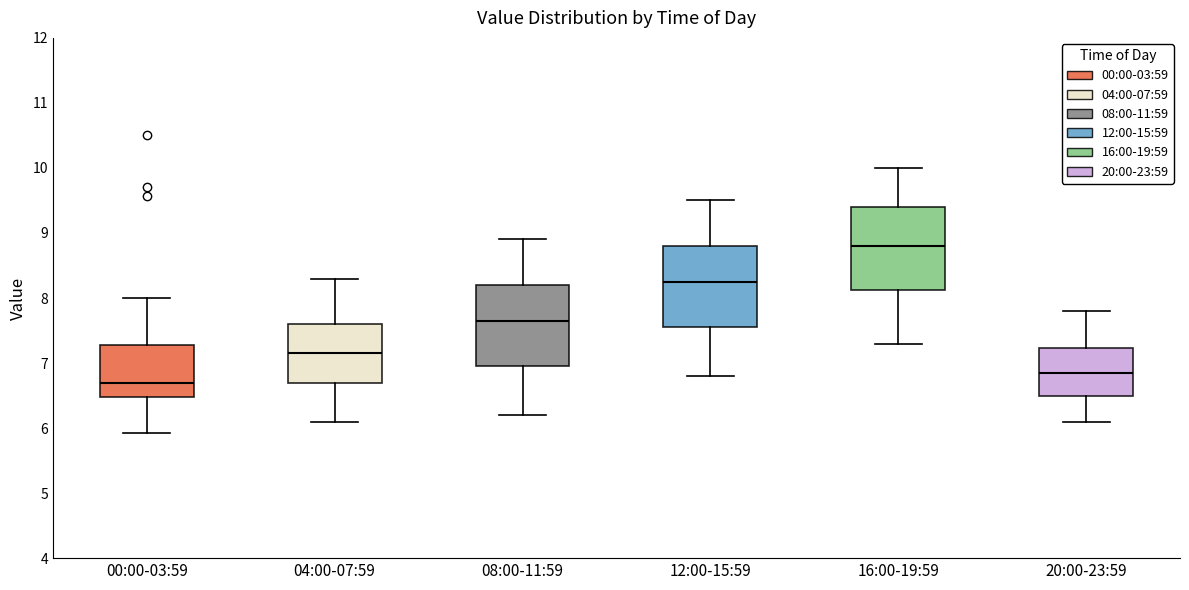

Reading left to right, read every box against the y-axis: the position of its median line, the range the box covers, and the ends of its whiskers. The values are not printed on the chart, so give them approximately, as read against the axis.

00:00-03:59: median 6.7, box 6.5 to 7.3, whiskers 5.9 to 8.0
04:00-07:59: median 7.2, box 6.7 to 7.6, whiskers 6.1 to 8.3
08:00-11:59: median 7.7, box 7.0 to 8.2, whiskers 6.2 to 8.9
12:00-15:59: median 8.3, box 7.6 to 8.8, whiskers 6.8 to 9.5
16:00-19:59: median 8.8, box 8.1 to 9.4, whiskers 7.3 to 10.0
20:00-23:59: median 6.9, box 6.5 to 7.2, whiskers 6.1 to 7.8